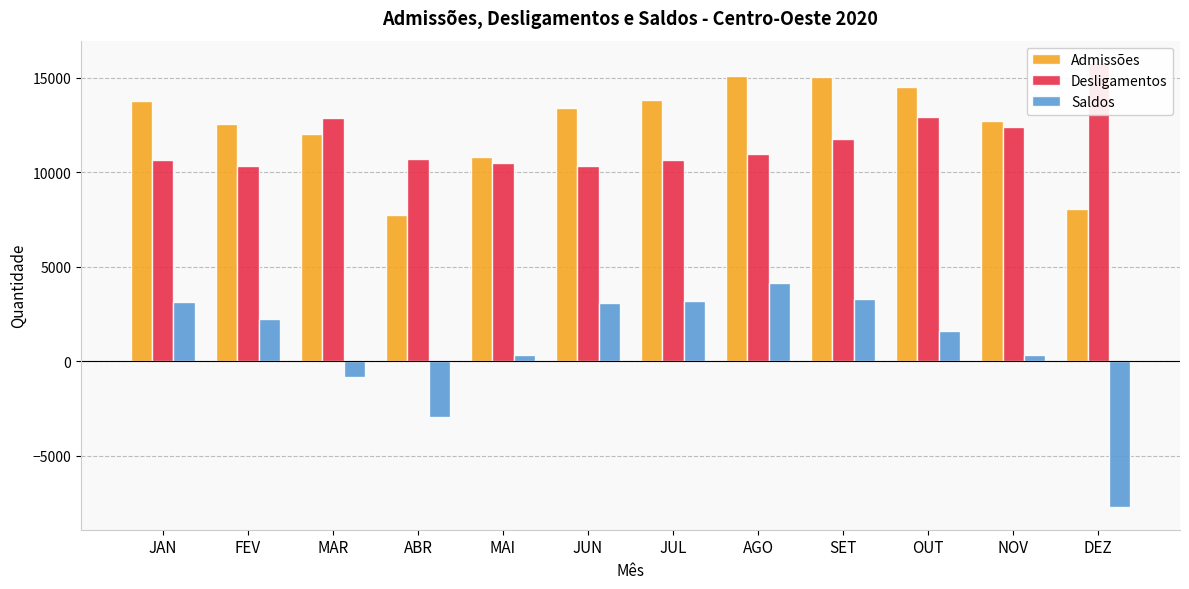

Reading left to right, what are all the values shown in this chart?

Admissões: 13779	12573	12035	7765	10807	13415	13829	15107	15033	14533	12731	8060
Desligamentos: 10631	10341	12858	10694	10480	10337	10643	10948	11753	12910	12396	15783
Saldos: 3148	2232	-823	-2929	327	3078	3186	4159	3280	1623	335	-7723